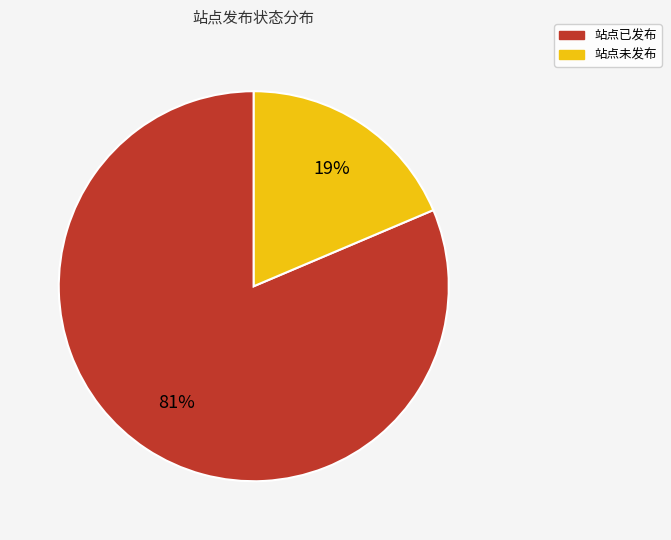

To the nearest percent, what portion does 站点已发布 represent?

81%